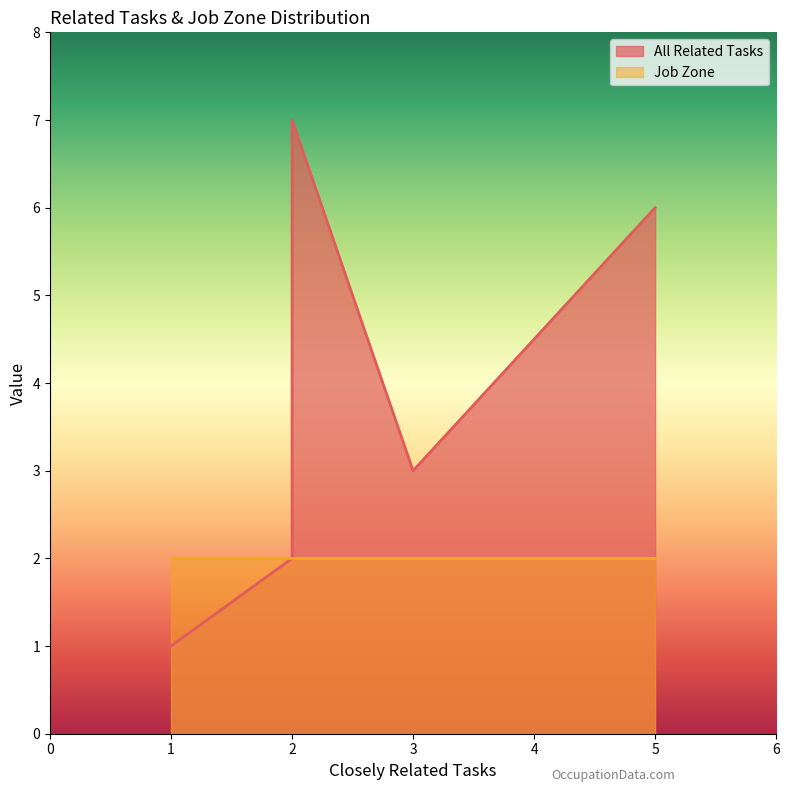

Which series has the largest total across all categories?

All Related Tasks